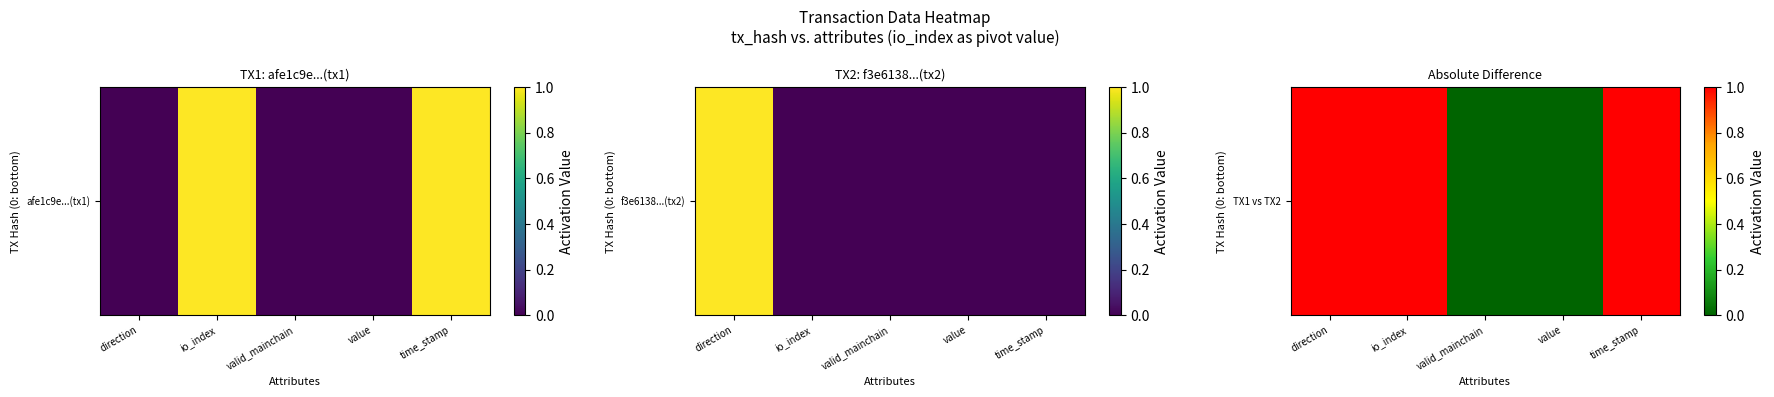

What is the maximum value shown in the chart?

1